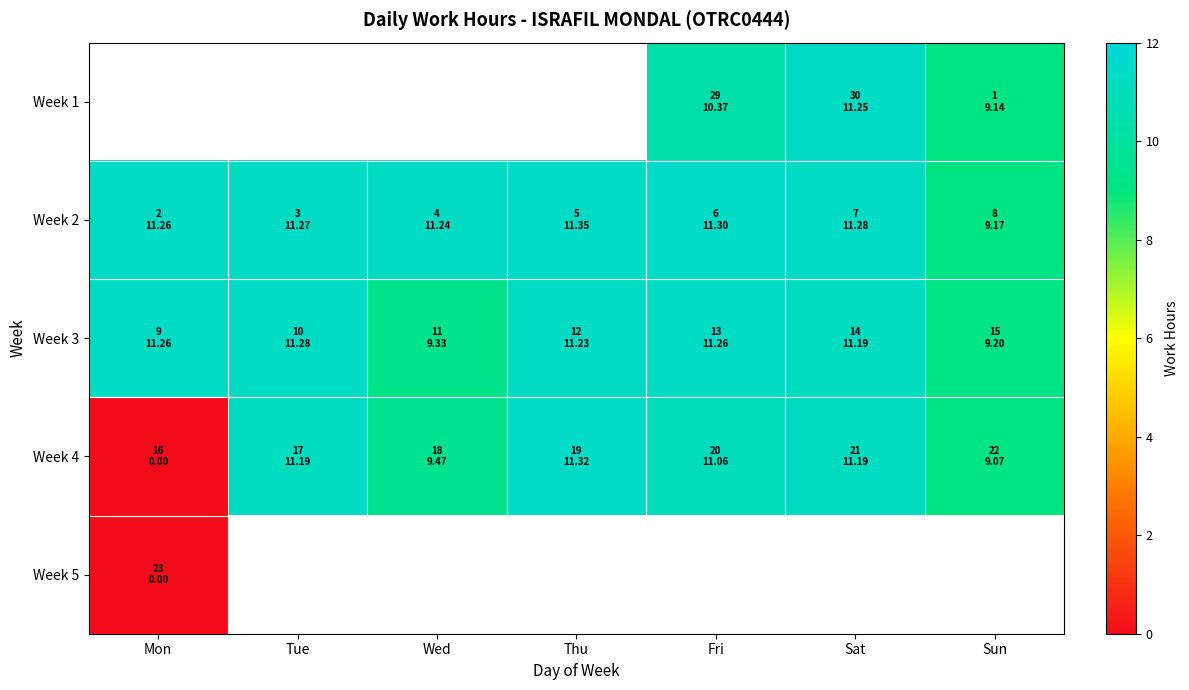

Which category has the lowest value across all series?

Mon